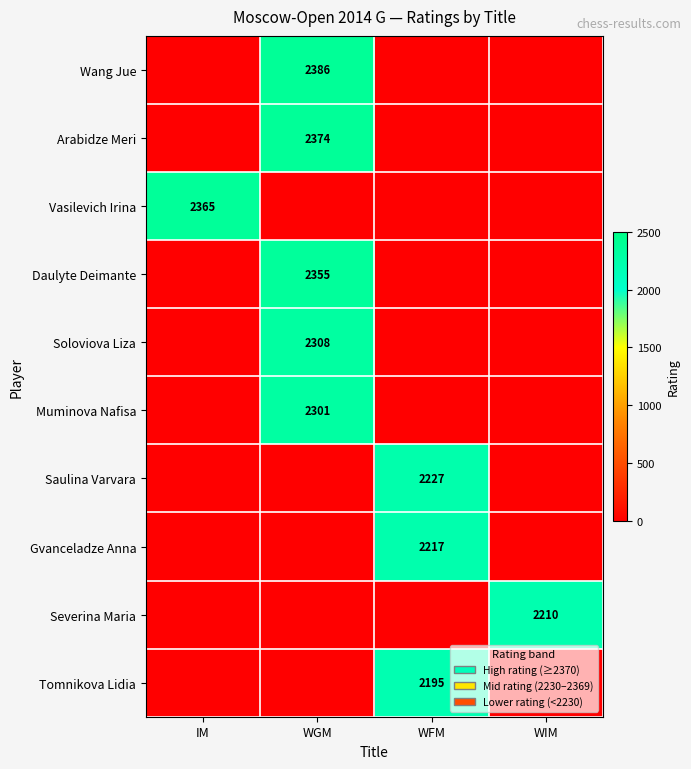

The Daulyte Deimante series shows 2355 at WGM. True or false?

True